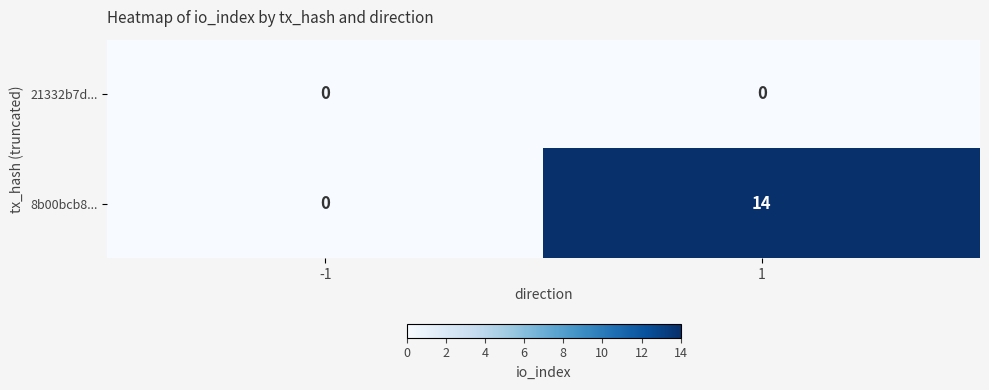

Between -1 and 1, which series saw the biggest shift?

8b00bcb8...